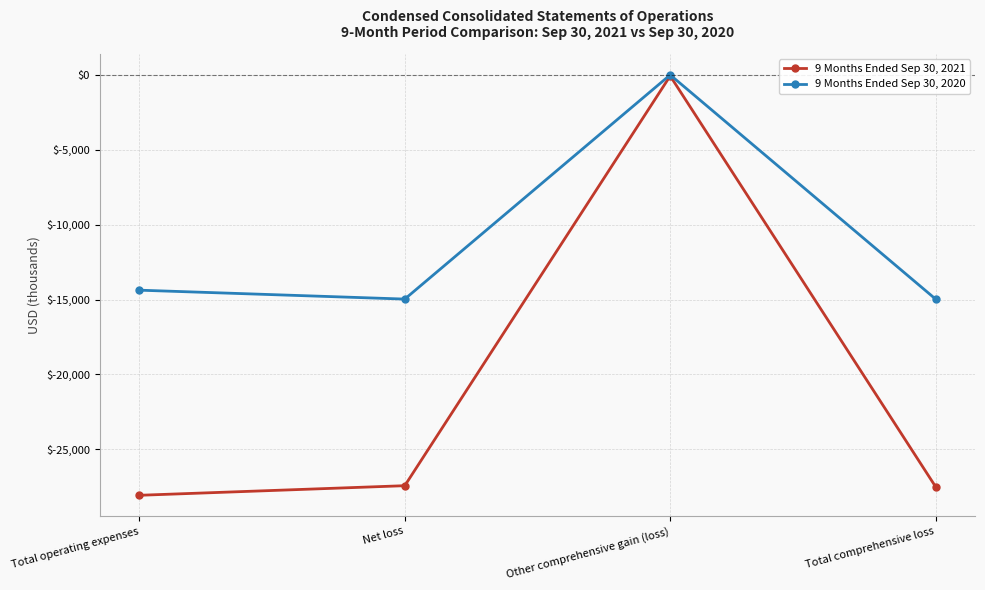

What is the average value of the 9 Months Ended Sep 30, 2021 series?

-20766